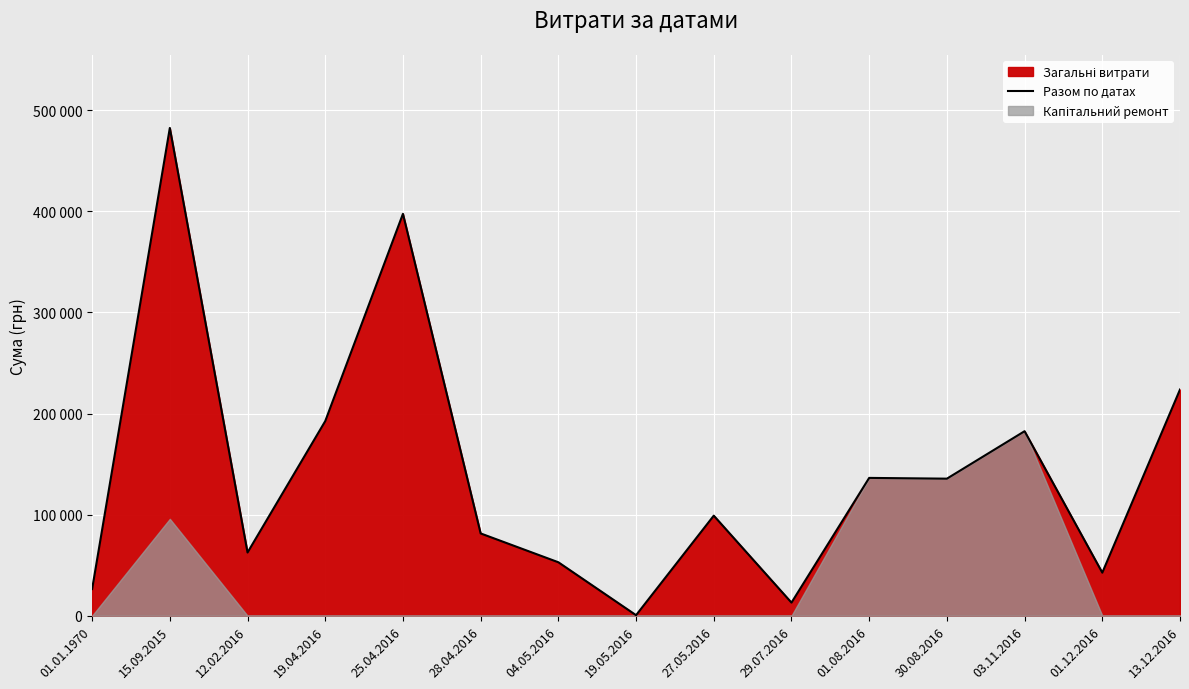

True or false: the data shows 5572.0 at 01.01.1970.

False